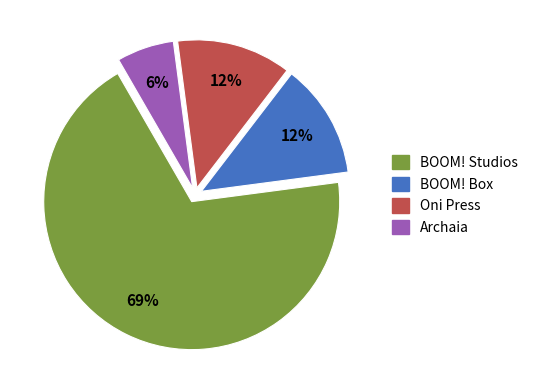

What is the majority slice?

BOOM! Studios